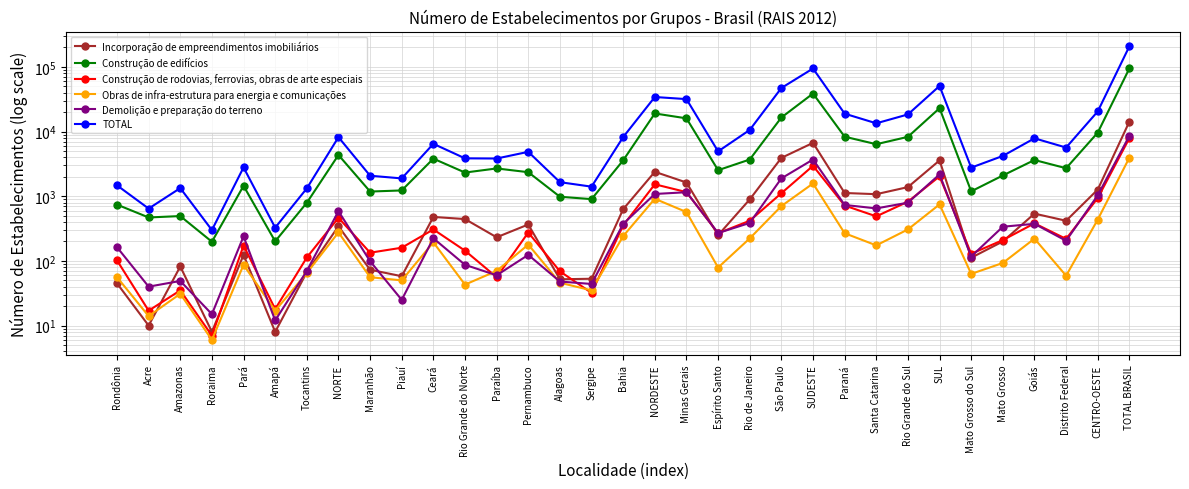

What position from the right is TOTAL BRASIL?

1